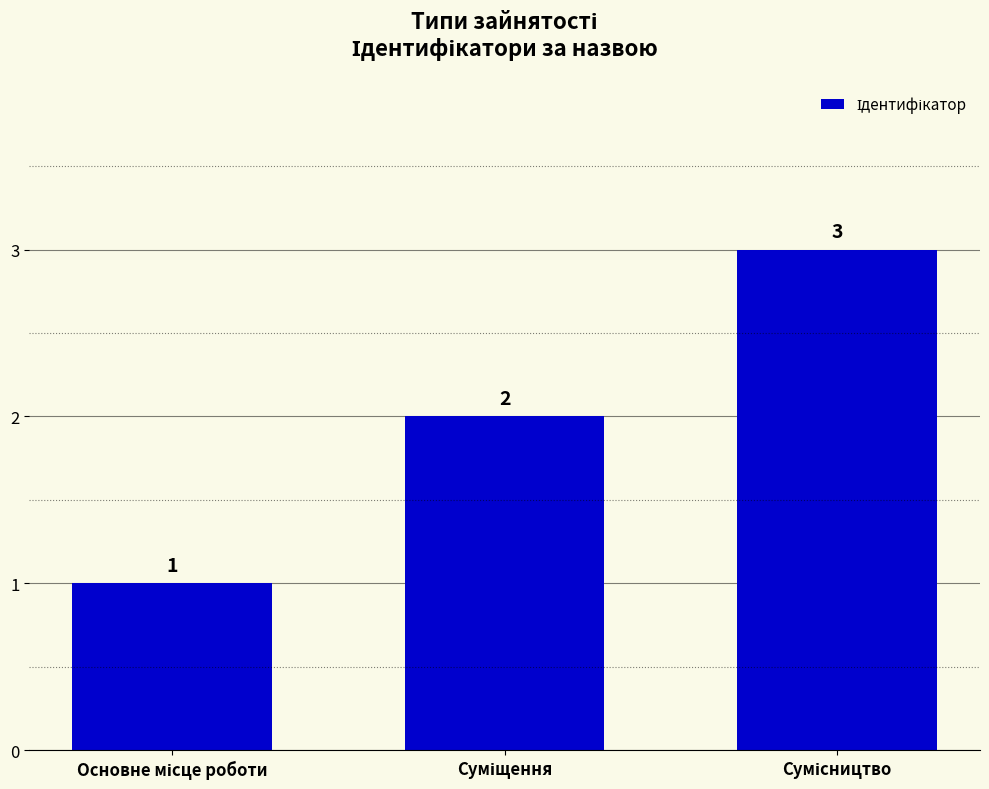

What is the value of the 2nd bar from the left?

2